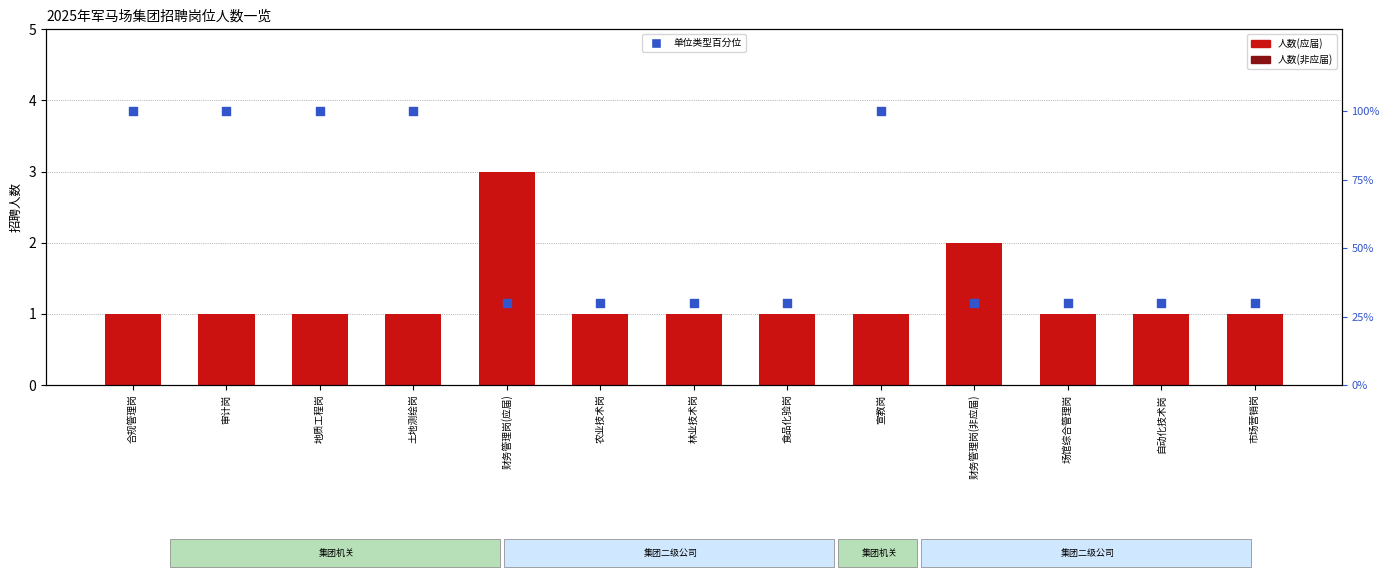

Approximately how many times larger is the value at 林业技术岗 compared to 自动化技术岗?

1.0